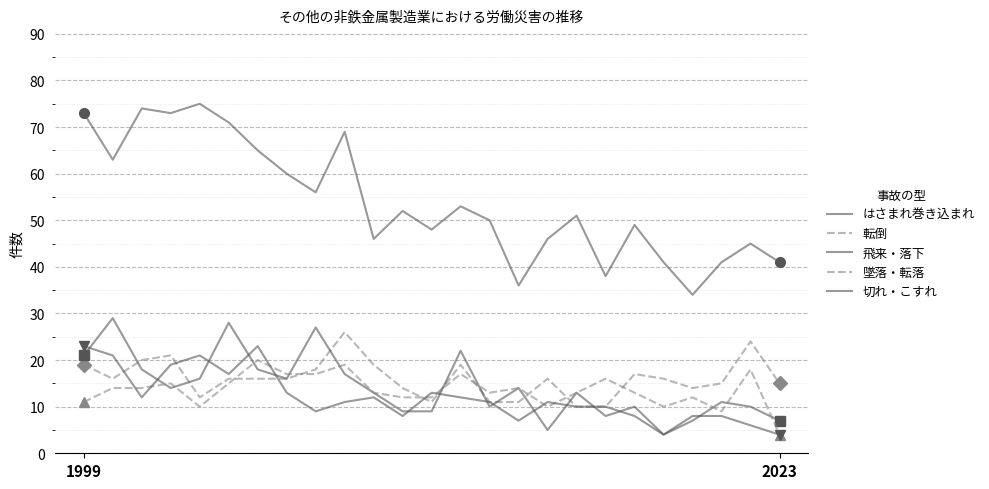

What is the minimum value shown in the chart?

4